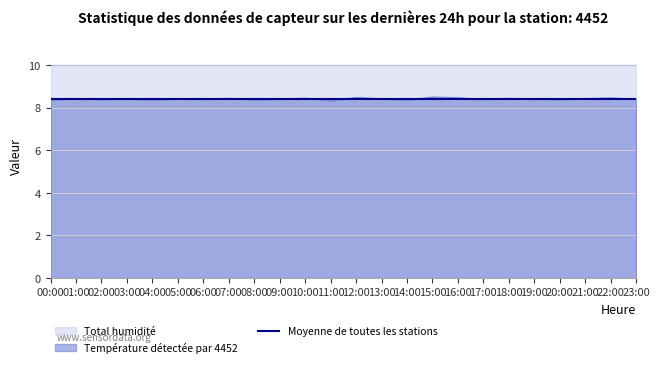

Reading left to right, list all the values displayed in this chart.

8.3	8.4	8.4	8.4	8.4	8.4	8.4	8.4	8.4	8.4	8.4	8.3	8.5	8.4	8.4	8.5	8.5	8.4	8.4	8.4	8.4	8.4	8.5	8.4